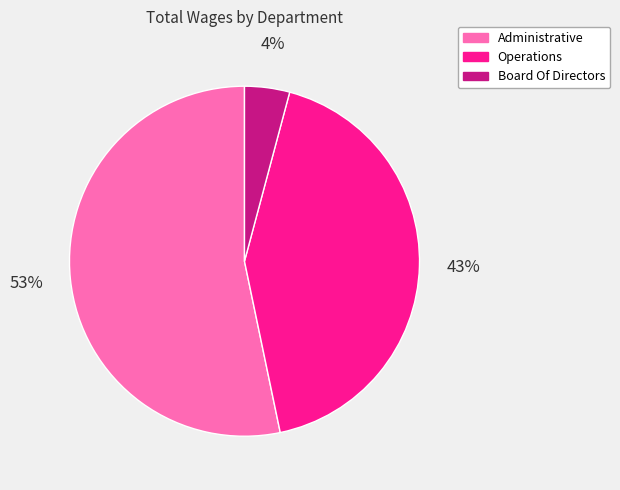

Do Board Of Directors and Operations together represent more than half of the pie?

No